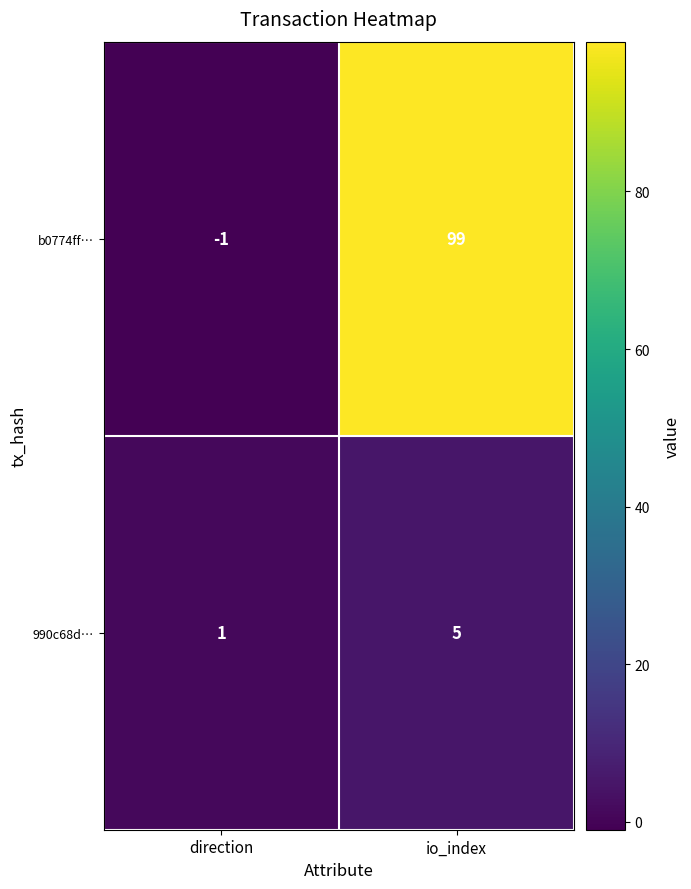

Which series has the largest total across all categories?

b0774ff…